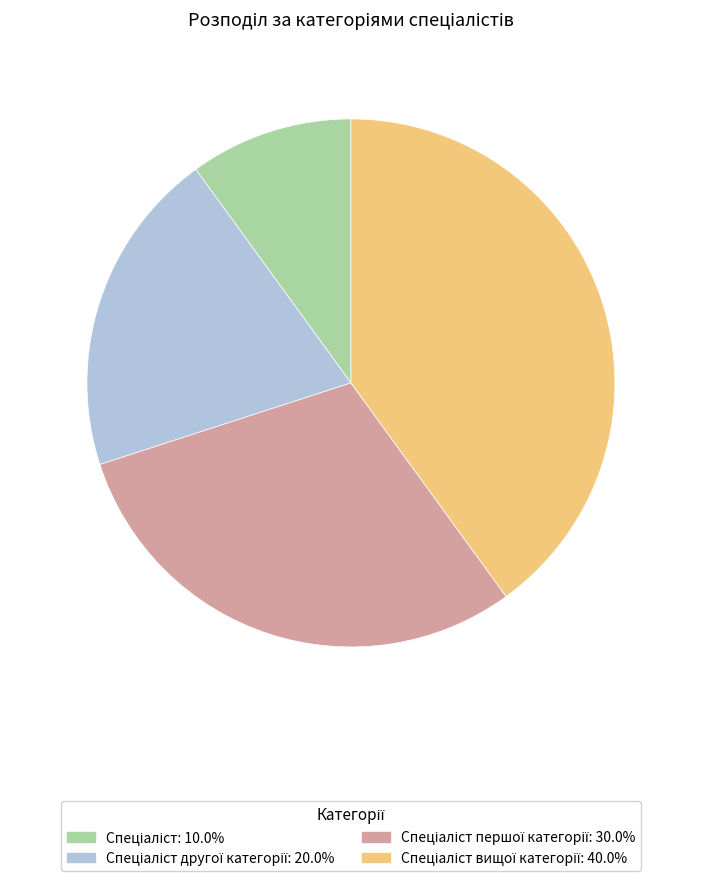

Does any single category account for the majority?

No